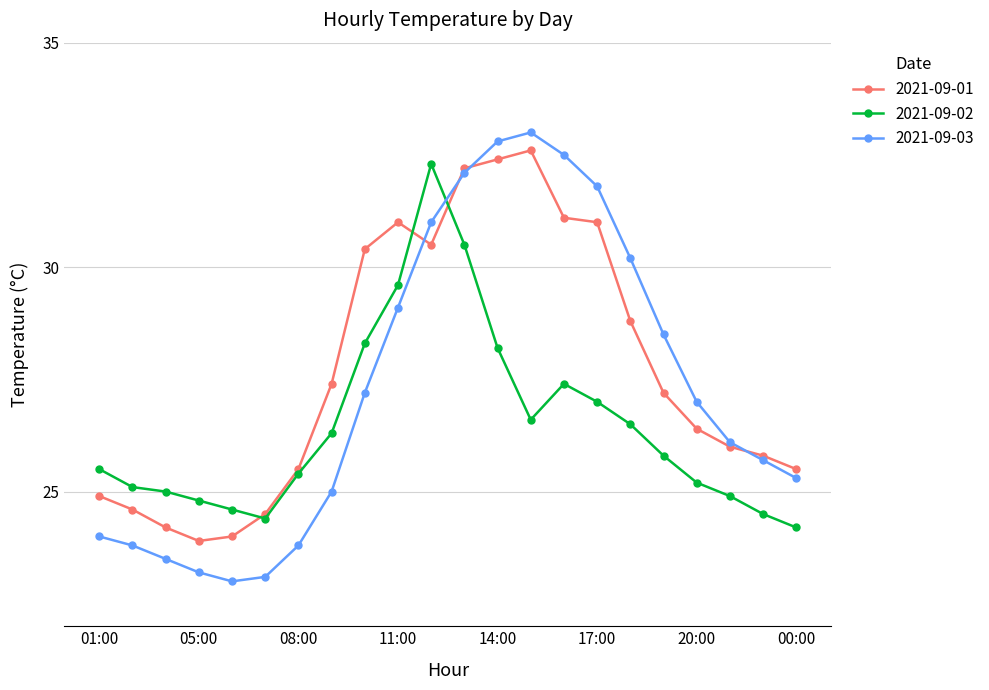

True or false: 2021-09-01 has more than 1 points higher than both neighbors.

True